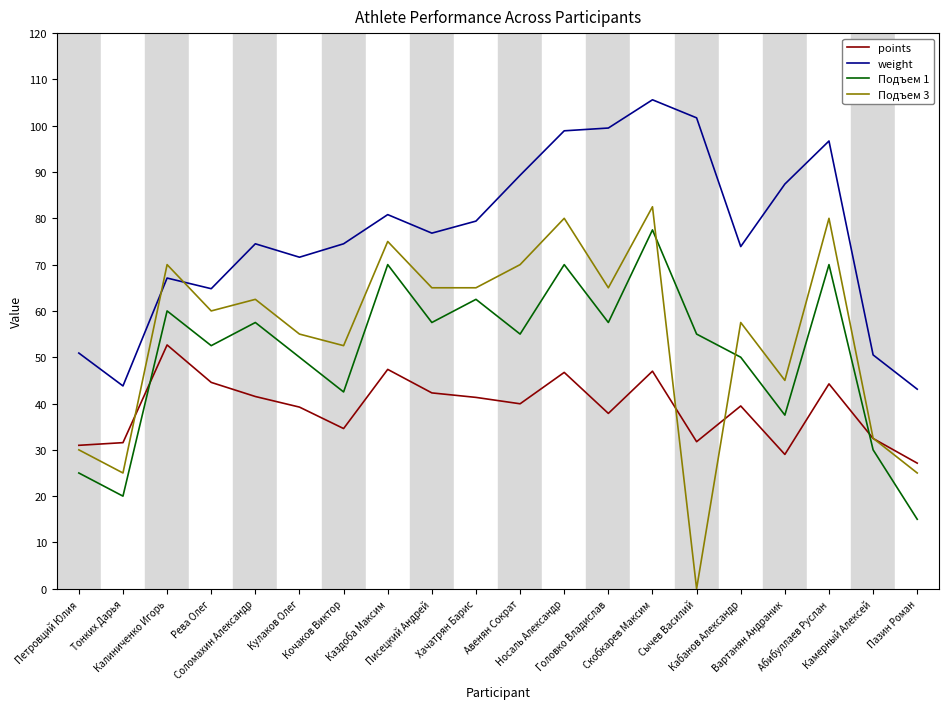

Which series has the largest range (max minus min)?

Подъем 3